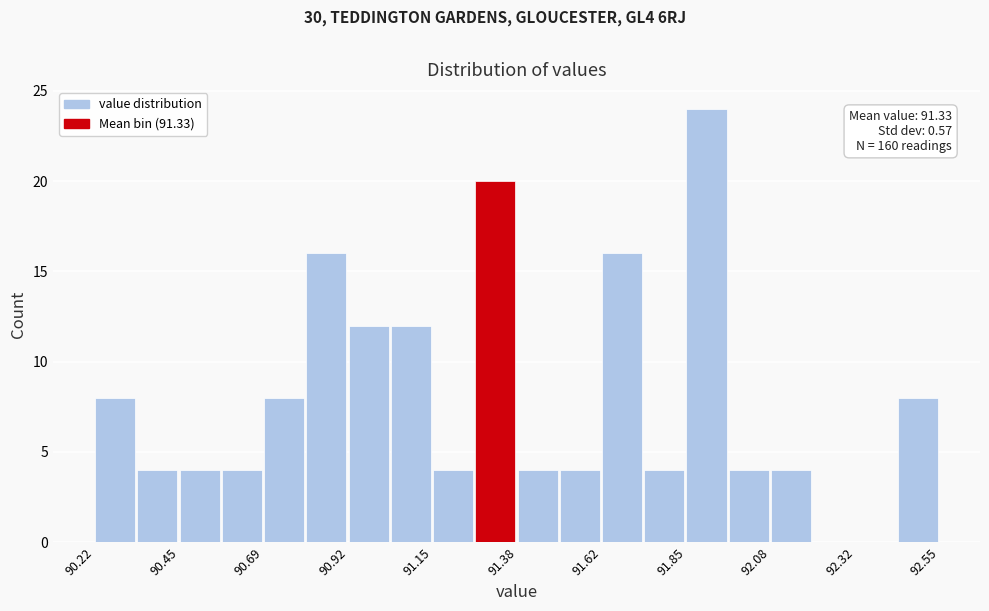

Around what value on the x-axis is the tallest bar? Give the approximate position of its centre, as read against the axis.

91.90